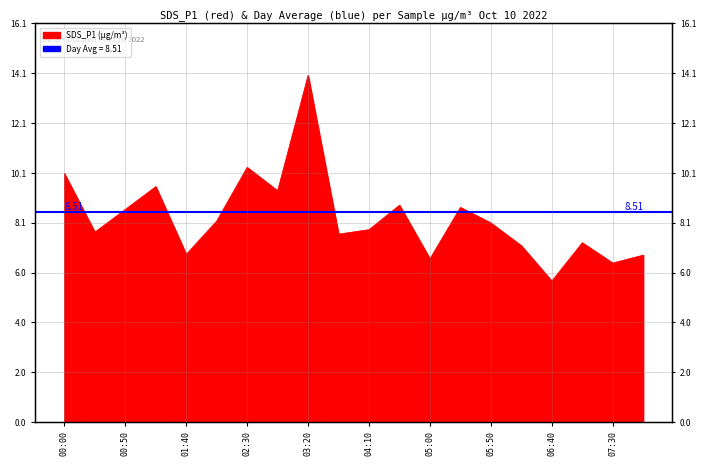

What is the smallest value displayed?

5.7